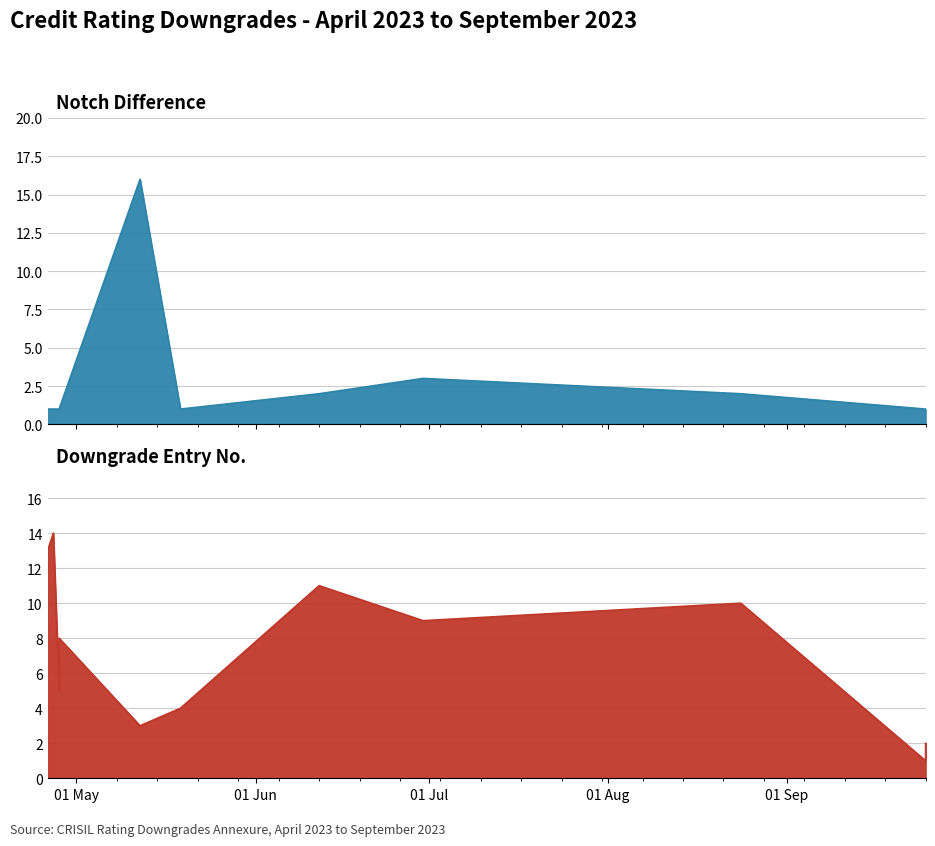

Count the number of categories in the chart.

14